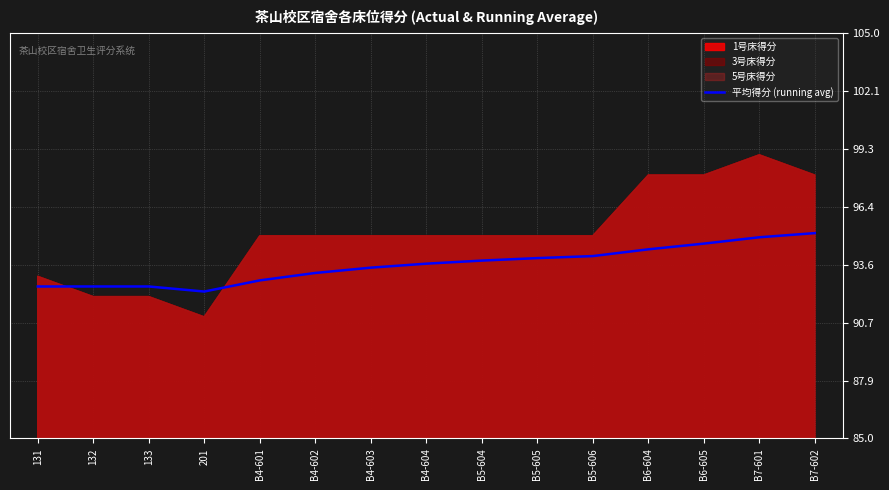

What is the label of the 2nd point from the right?

B7-601